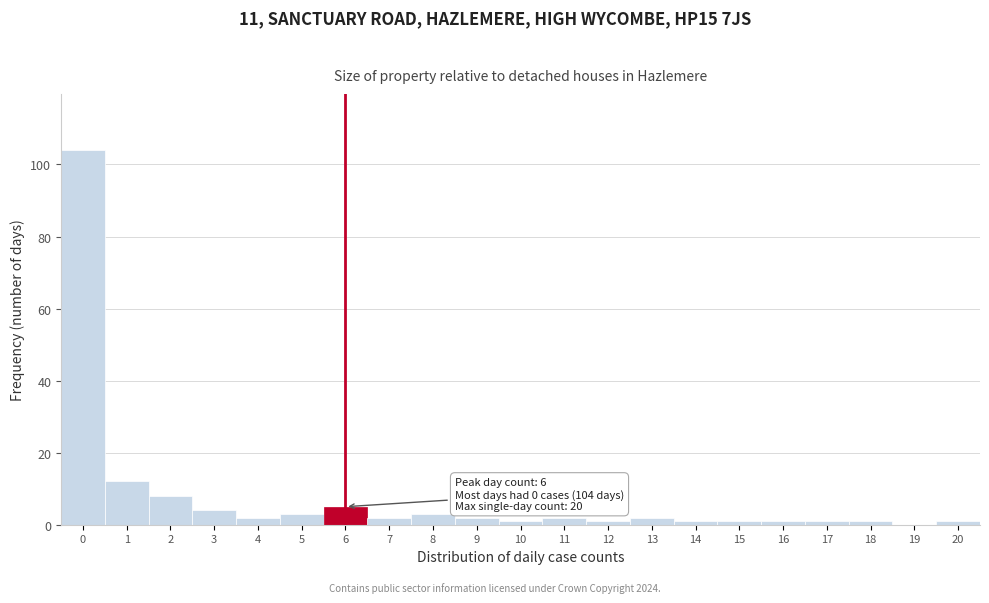

Reading left to right, extract all data points from this chart.

0=104	1=12	2=8	3=4	4=2	5=3	6=5	7=2	8=3	9=2	10=1	11=2	12=1	13=2	14=1	15=1	16=1	17=1	18=1	19=0	20=1